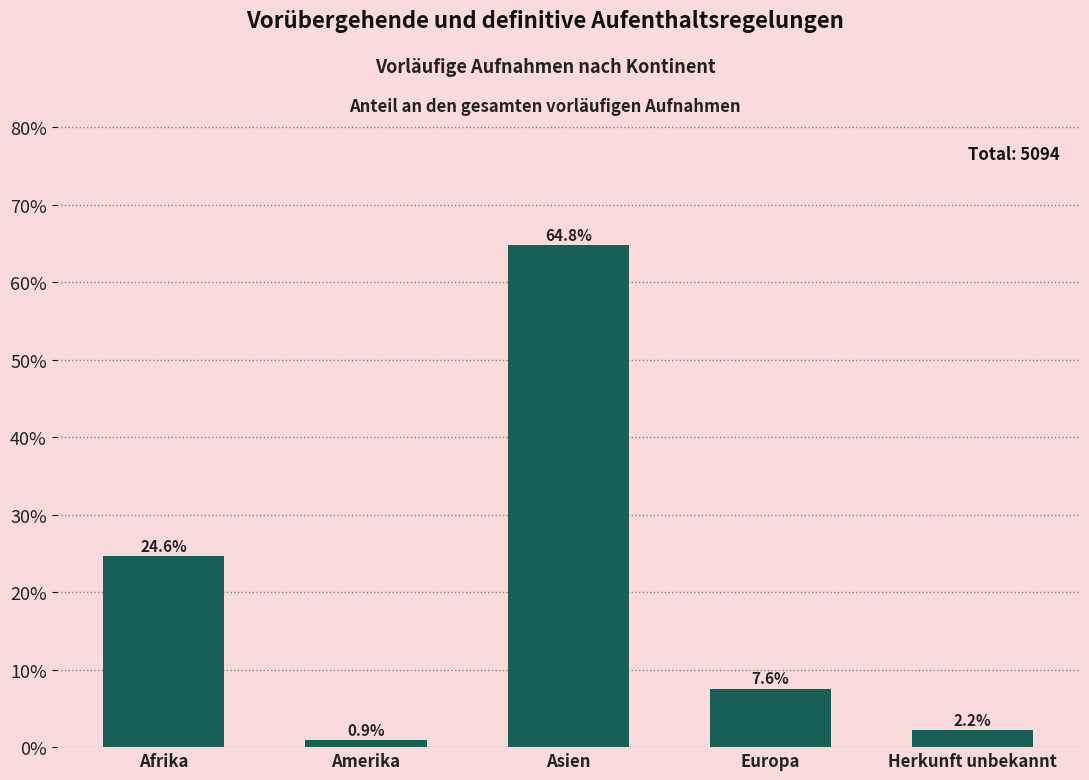

What is the minimum value shown in the chart?

0.9